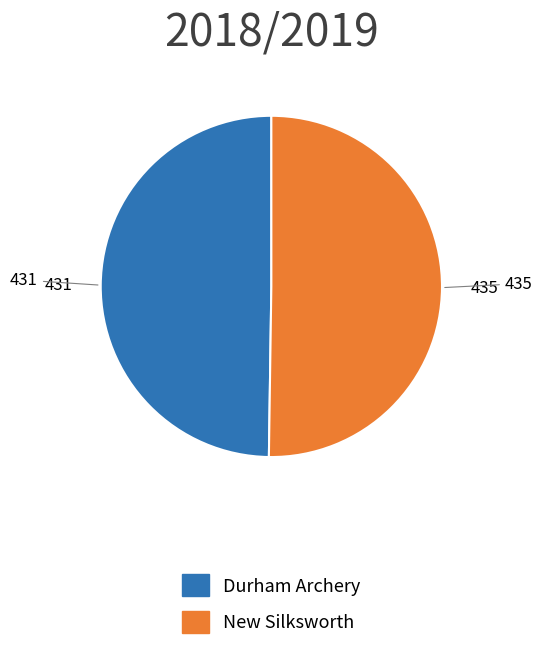

How many segments does this pie chart have?

2